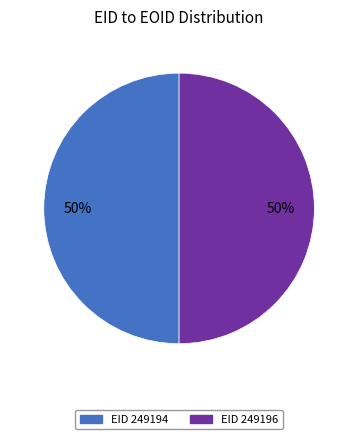

To the nearest percent, what percentage of the pie is EID 249194?

50%